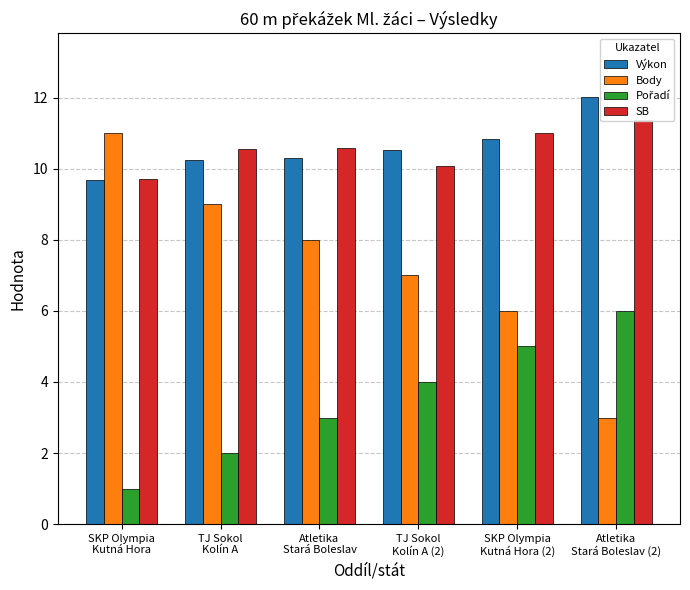

At which label does Výkon reach its peak?

Atletika
Stará Boleslav (2)